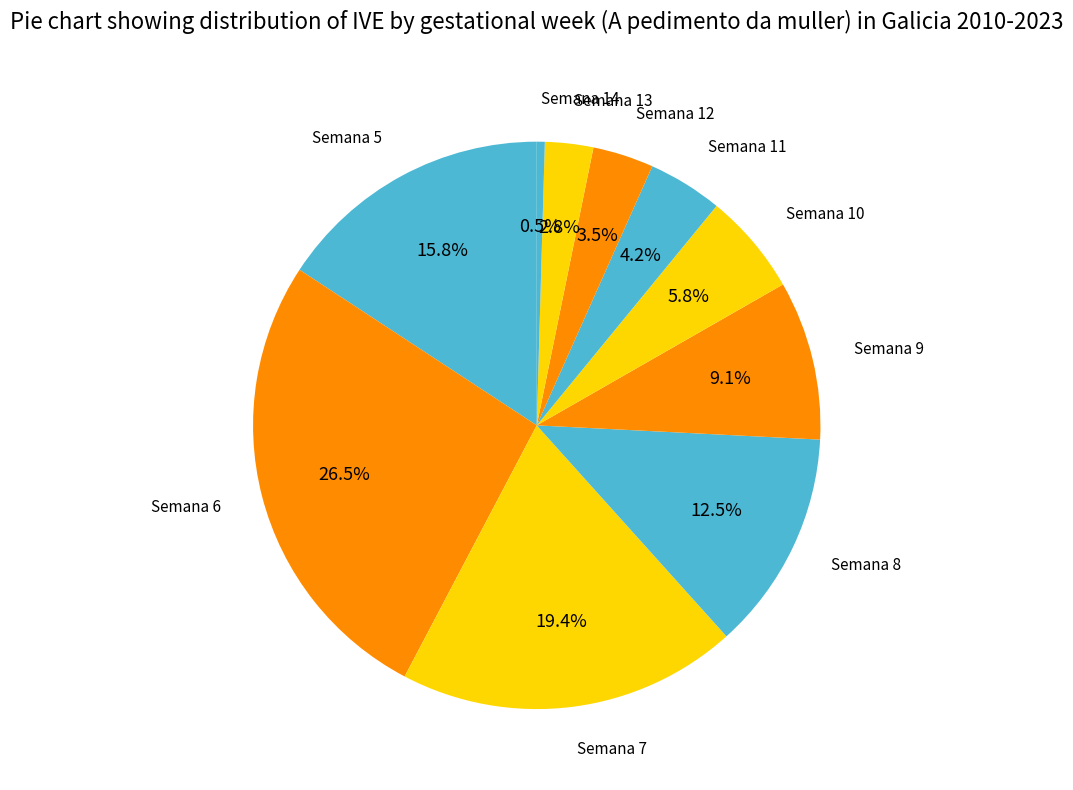

What is the smallest slice in the pie chart?

Semana 14